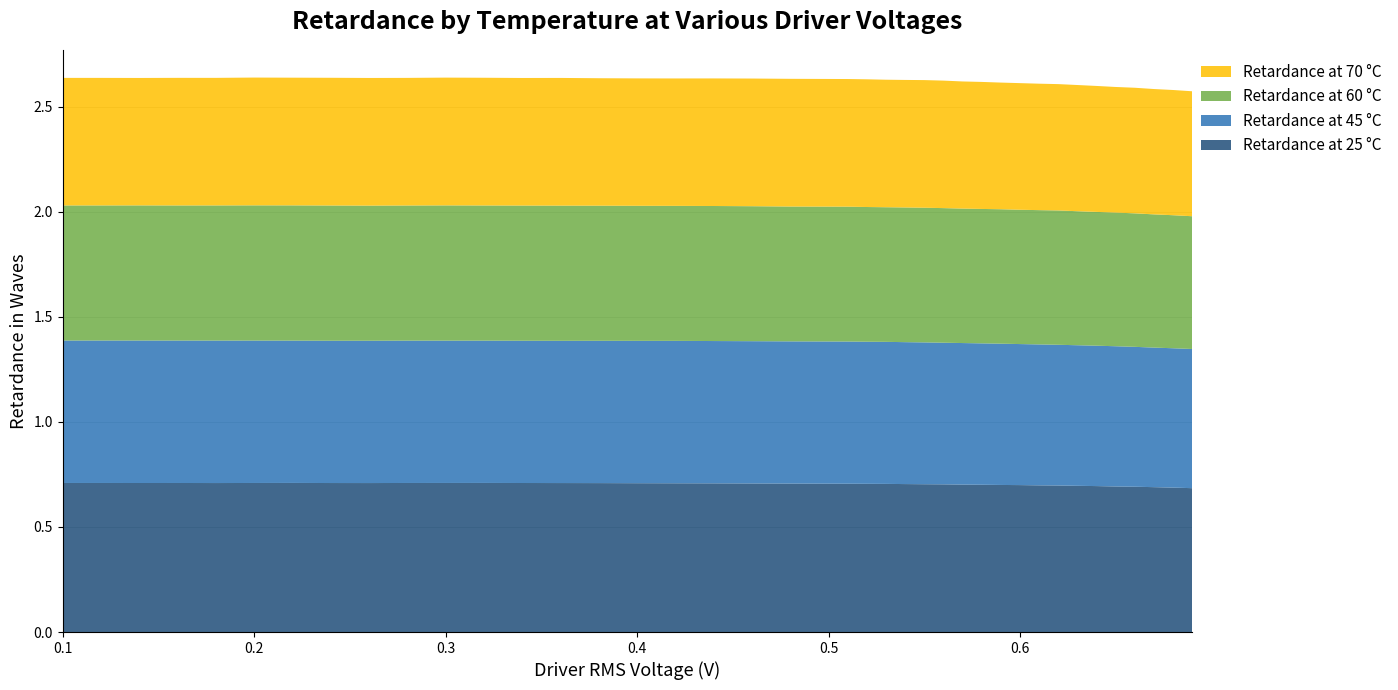

Reading left to right, extract all data points from this chart.

Retardance at 25 °C: 0.1=0.7	0.12=0.7	0.14=0.7	0.16=0.7	0.18=0.7	0.2=0.7	0.22=0.7	0.24=0.7	0.26=0.7	0.28=0.7	0.3=0.7	0.32=0.7	0.34=0.7	0.36=0.7	0.38=0.7	0.4=0.7	0.42=0.7	0.44=0.7	0.46=0.7	0.48=0.7	0.51=0.7	0.52=0.7	0.53=0.7	0.54=0.7	0.55=0.7	0.56=0.7	0.57=0.7	0.58=0.7	0.59=0.7	0.6=0.7	0.61=0.7	0.62=0.7	0.63=0.7	0.64=0.7	0.65=0.7	0.66=0.7	0.67=0.7	0.68=0.7	0.69=0.7
Retardance at 45 °C: 0.1=0.7	0.12=0.7	0.14=0.7	0.16=0.7	0.18=0.7	0.2=0.7	0.22=0.7	0.24=0.7	0.26=0.7	0.28=0.7	0.3=0.7	0.32=0.7	0.34=0.7	0.36=0.7	0.38=0.7	0.4=0.7	0.42=0.7	0.44=0.7	0.46=0.7	0.48=0.7	0.51=0.7	0.52=0.7	0.53=0.7	0.54=0.7	0.55=0.7	0.56=0.7	0.57=0.7	0.58=0.7	0.59=0.7	0.6=0.7	0.61=0.7	0.62=0.7	0.63=0.7	0.64=0.7	0.65=0.7	0.66=0.7	0.67=0.7	0.68=0.7	0.69=0.7
Retardance at 60 °C: 0.1=0.6	0.12=0.6	0.14=0.6	0.16=0.6	0.18=0.6	0.2=0.6	0.22=0.6	0.24=0.6	0.26=0.6	0.28=0.6	0.3=0.6	0.32=0.6	0.34=0.6	0.36=0.6	0.38=0.6	0.4=0.6	0.42=0.6	0.44=0.6	0.46=0.6	0.48=0.6	0.51=0.6	0.52=0.6	0.53=0.6	0.54=0.6	0.55=0.6	0.56=0.6	0.57=0.6	0.58=0.6	0.59=0.6	0.6=0.6	0.61=0.6	0.62=0.6	0.63=0.6	0.64=0.6	0.65=0.6	0.66=0.6	0.67=0.6	0.68=0.6	0.69=0.6
Retardance at 70 °C: 0.1=0.6	0.12=0.6	0.14=0.6	0.16=0.6	0.18=0.6	0.2=0.6	0.22=0.6	0.24=0.6	0.26=0.6	0.28=0.6	0.3=0.6	0.32=0.6	0.34=0.6	0.36=0.6	0.38=0.6	0.4=0.6	0.42=0.6	0.44=0.6	0.46=0.6	0.48=0.6	0.51=0.6	0.52=0.6	0.53=0.6	0.54=0.6	0.55=0.6	0.56=0.6	0.57=0.6	0.58=0.6	0.59=0.6	0.6=0.6	0.61=0.6	0.62=0.6	0.63=0.6	0.64=0.6	0.65=0.6	0.66=0.6	0.67=0.6	0.68=0.6	0.69=0.6